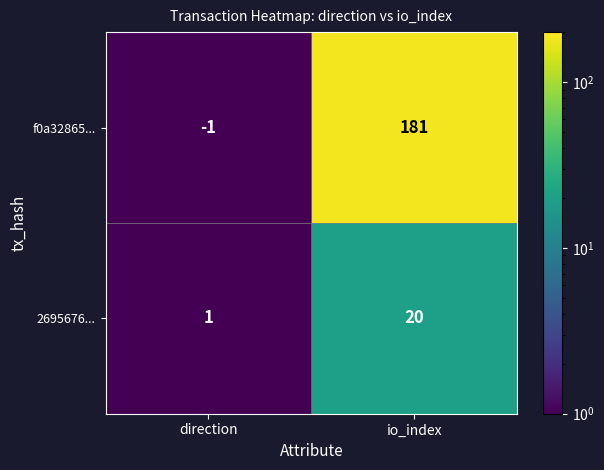

Reading right to left, list all the values displayed in this chart.

f0a32865...: 181	-1
2695676...: 20	1